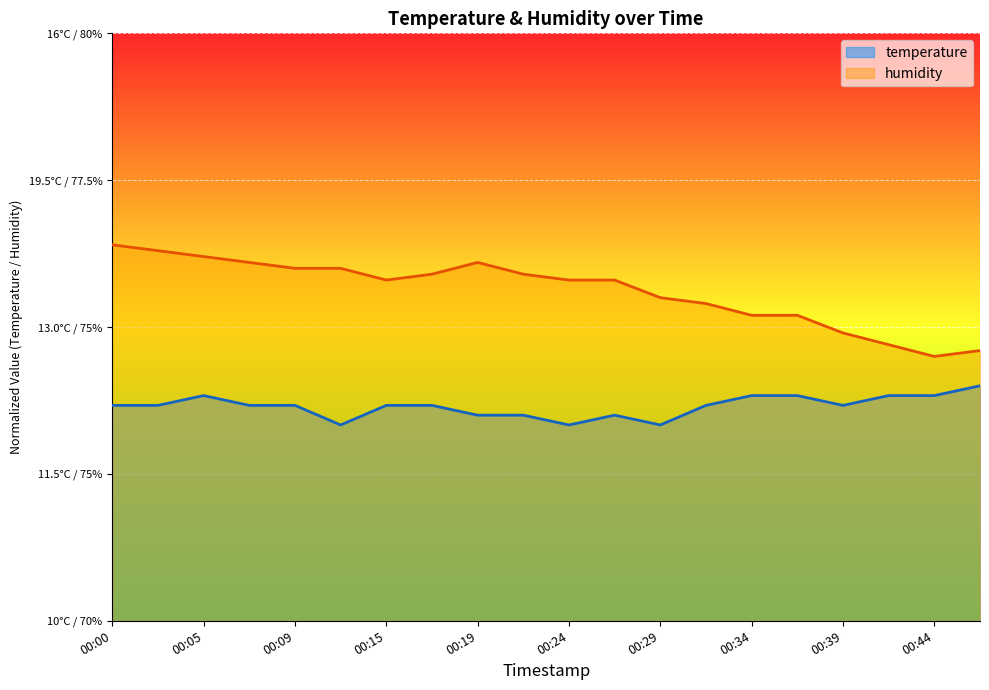

Is it true that humidity equals 0.6 at 00:19?

True